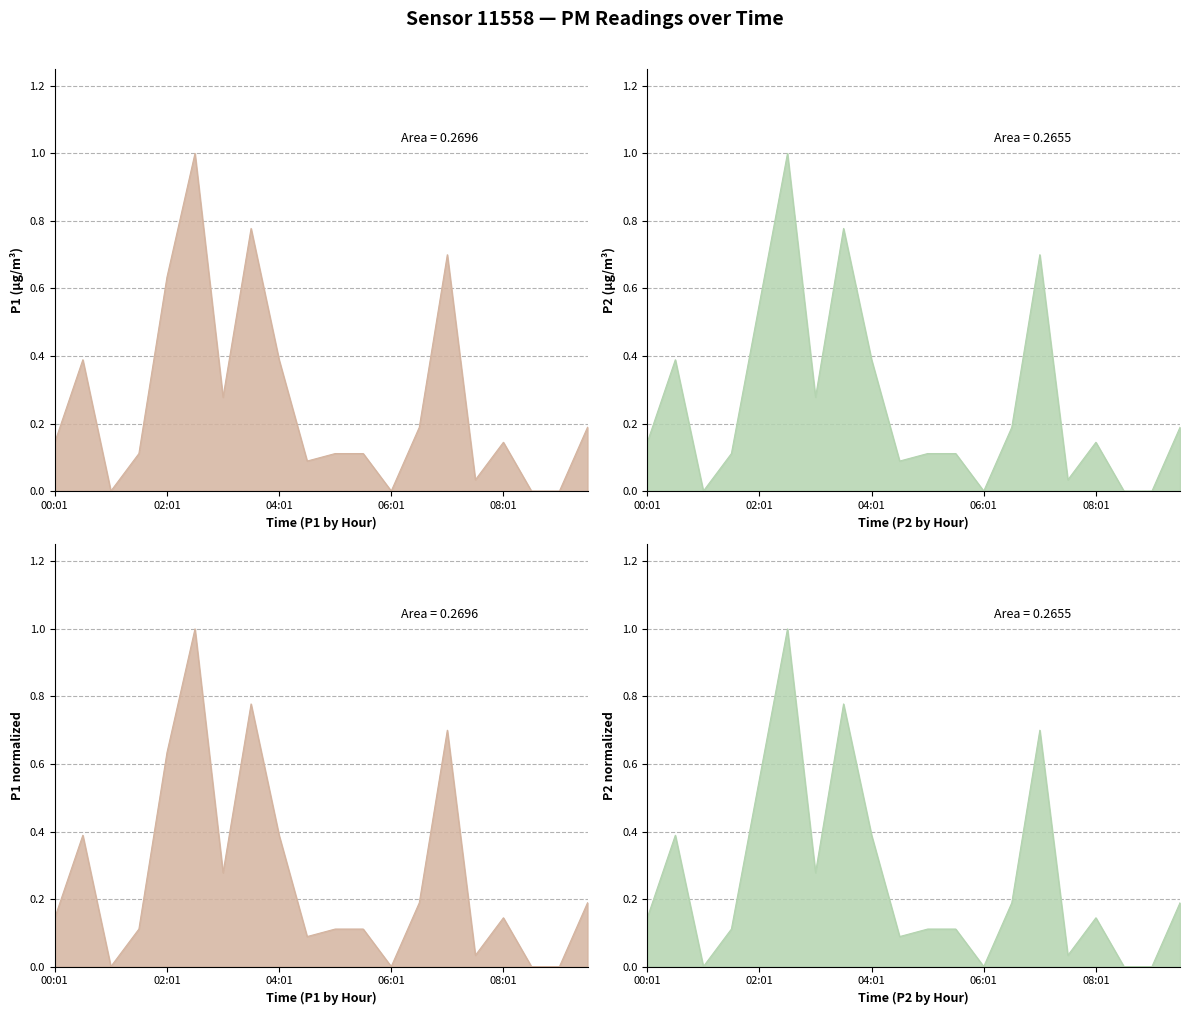

In P2, how many points are lower than both neighbors (excluding endpoints)?

5